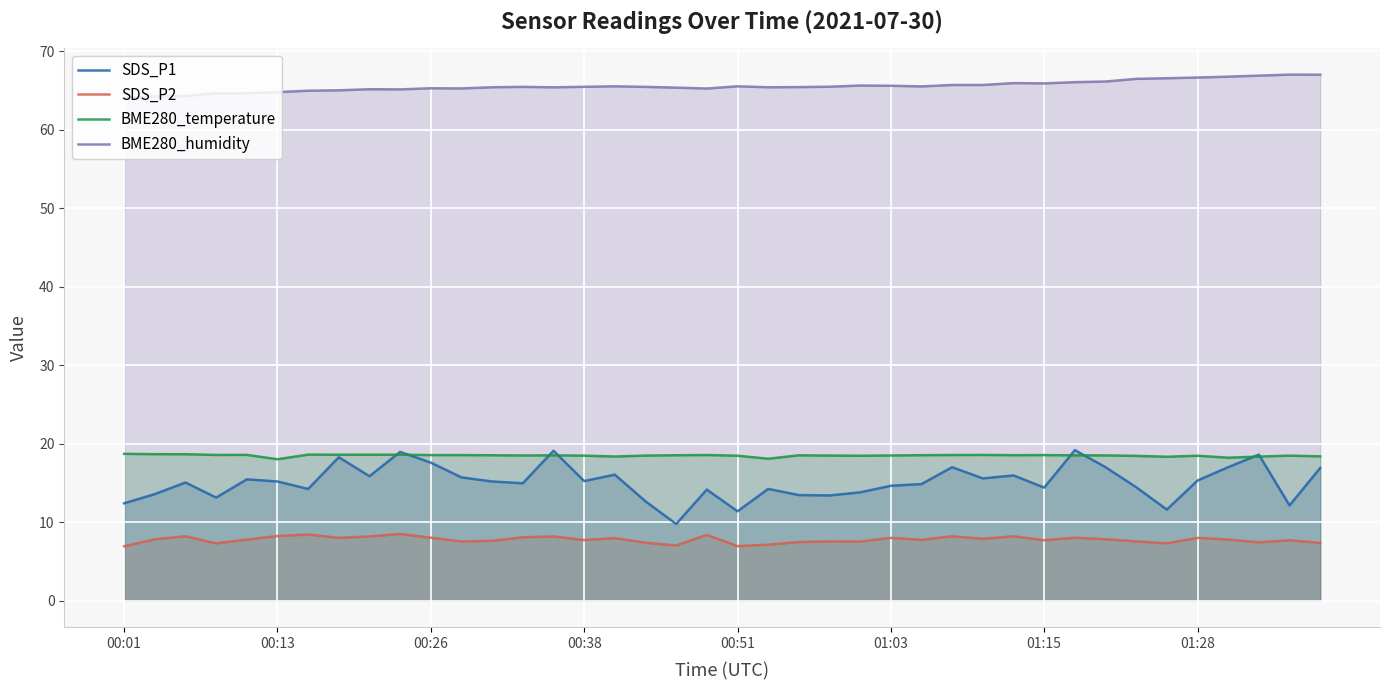

Which series has the widest spread of values?

SDS_P1